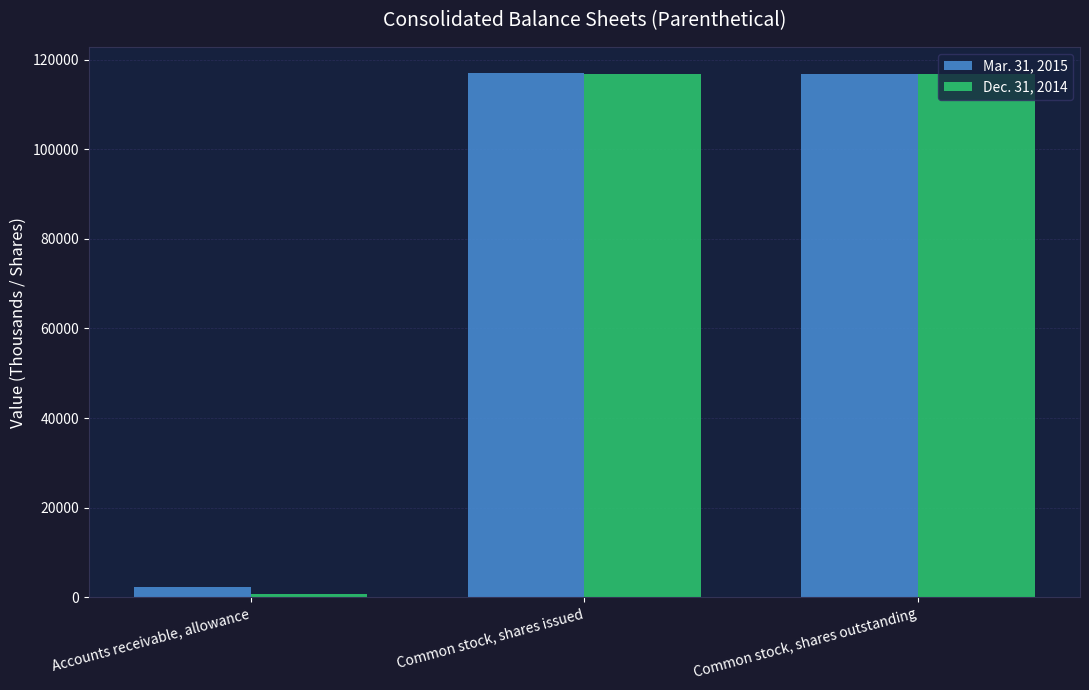

The Mar. 31, 2015 series shows 117000 at Common stock, shares issued. True or false?

True